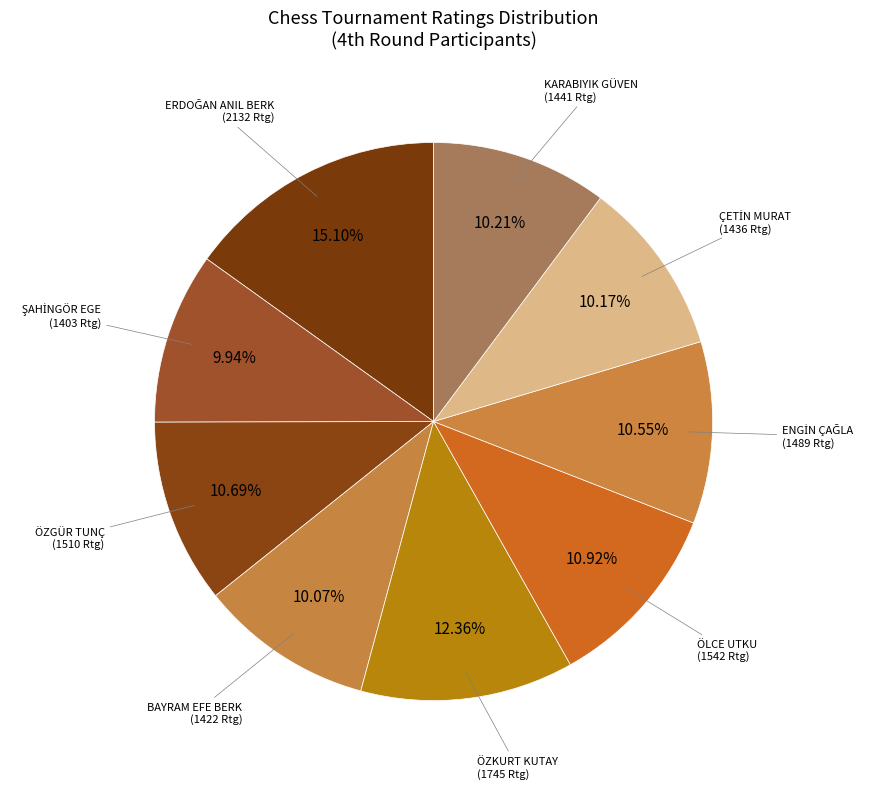

Does any single category account for the majority?

No